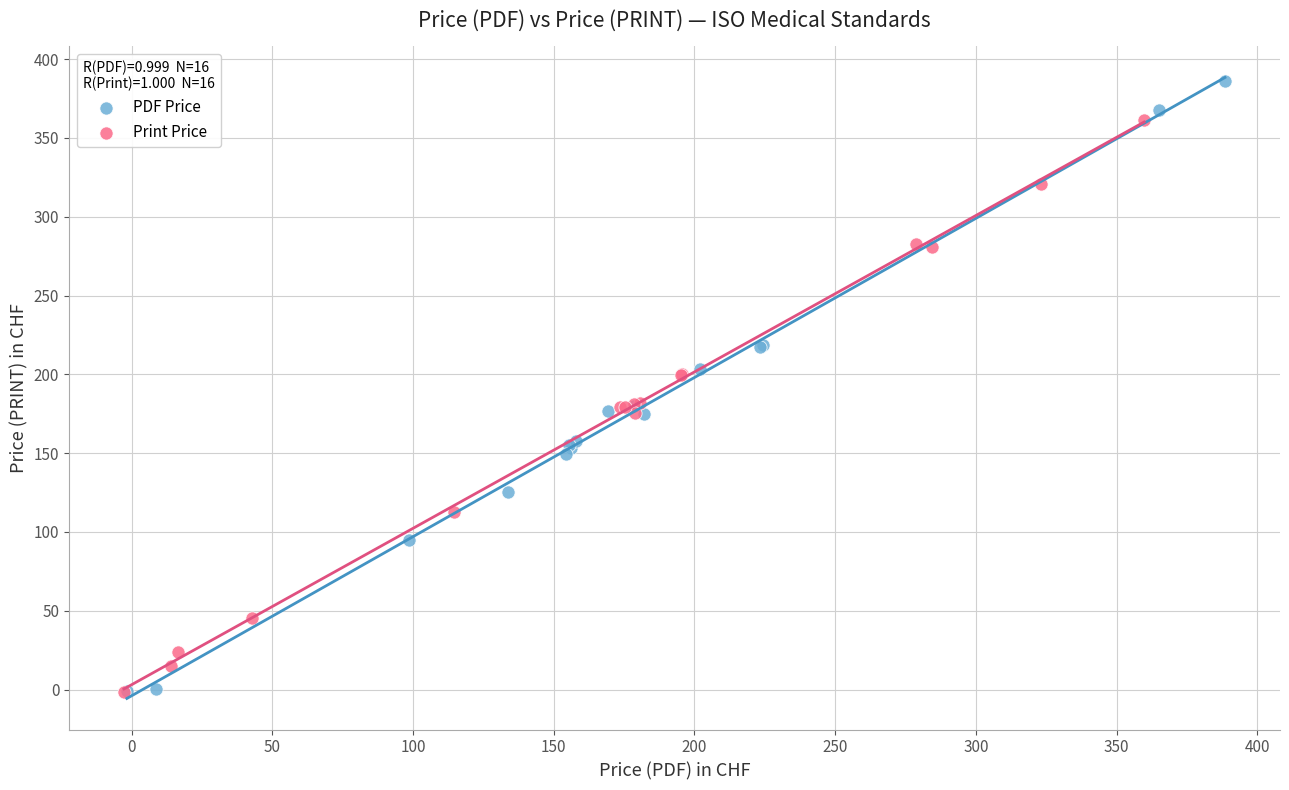

Which series contains the highest Y value?

PDF Price